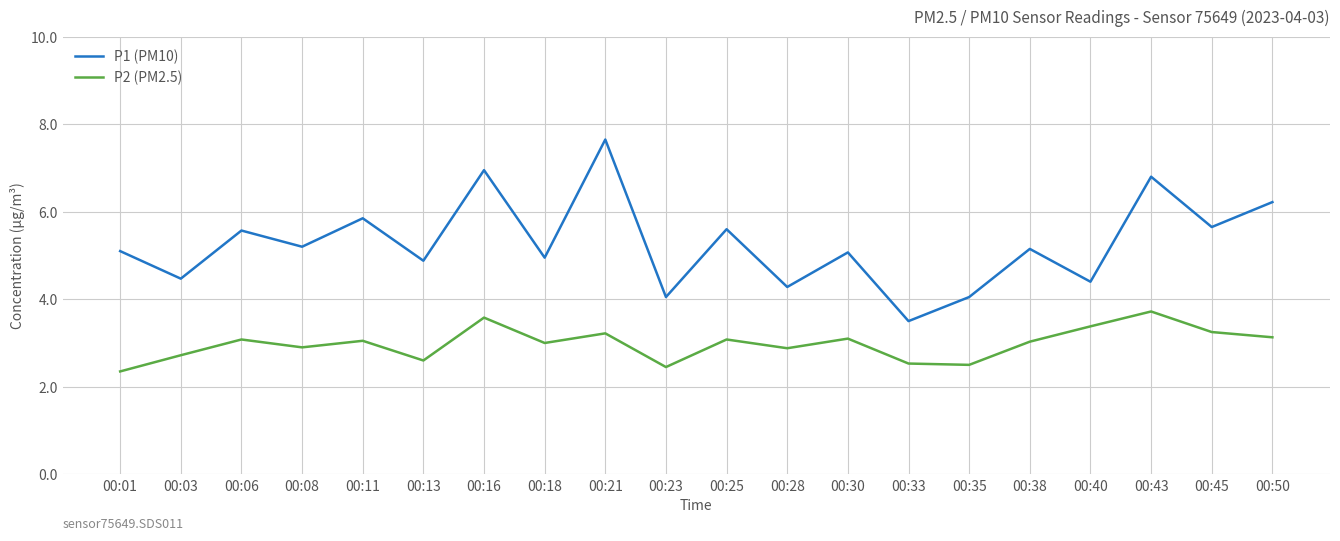

Read the P1 (PM10) value at 00:01.

5.1